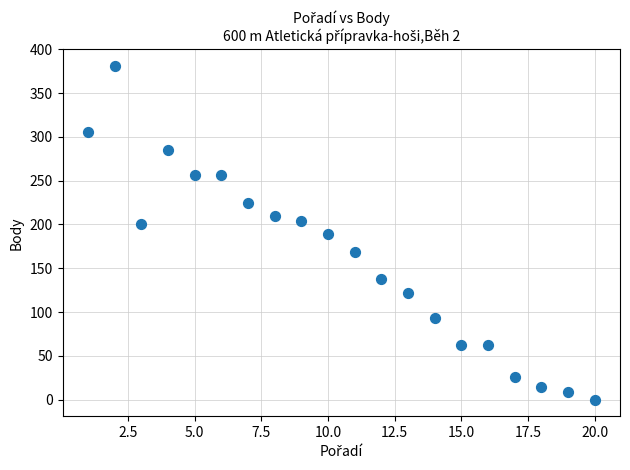

What is the range of Y values (max minus min)?

381